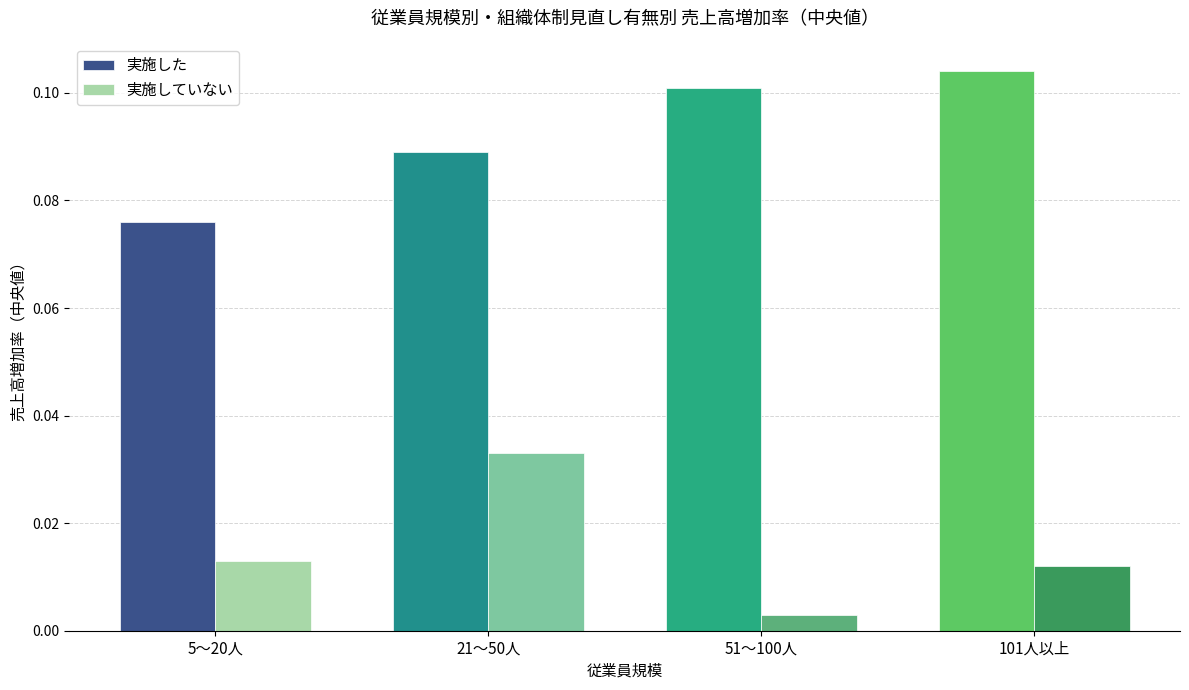

At which category does the chart reach its peak across all series?

101人以上